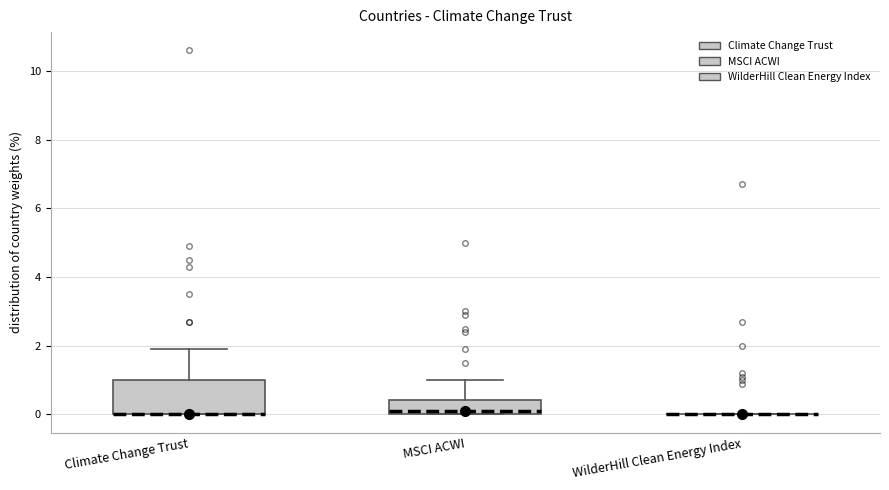

Where does the median line of the box for MSCI ACWI sit on the y-axis? The values are not printed on the chart, so give them approximately, as read against the axis.

0.2